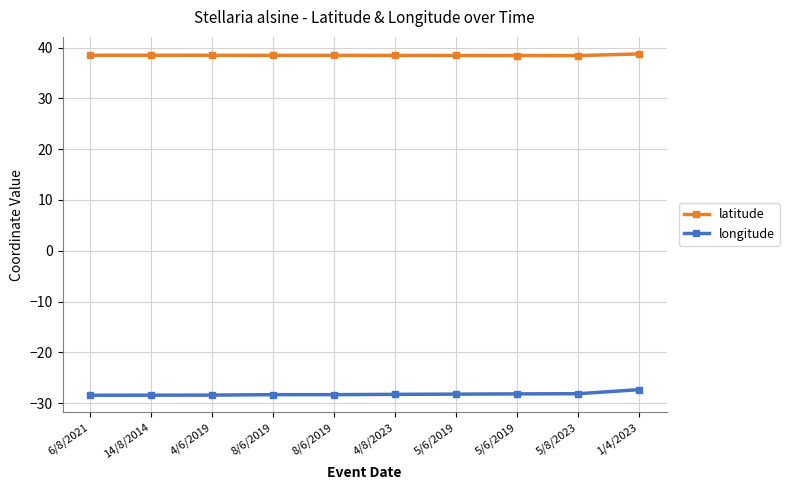

True or false: latitude has more than 1 points higher than both neighbors.

False